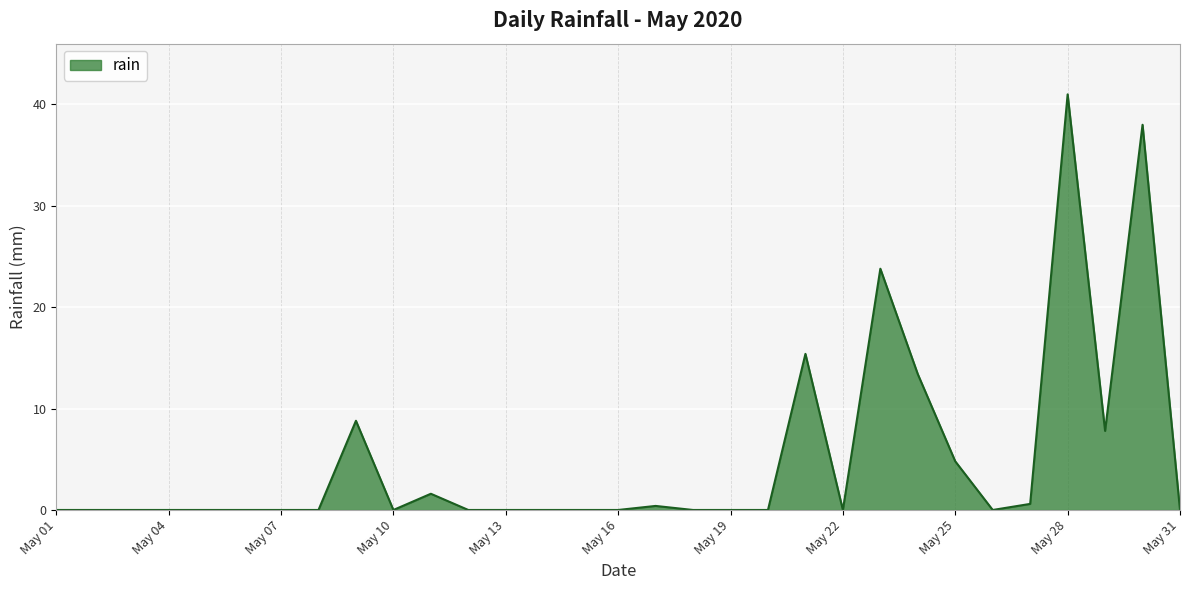

What is the difference between the maximum and minimum values?

41.0